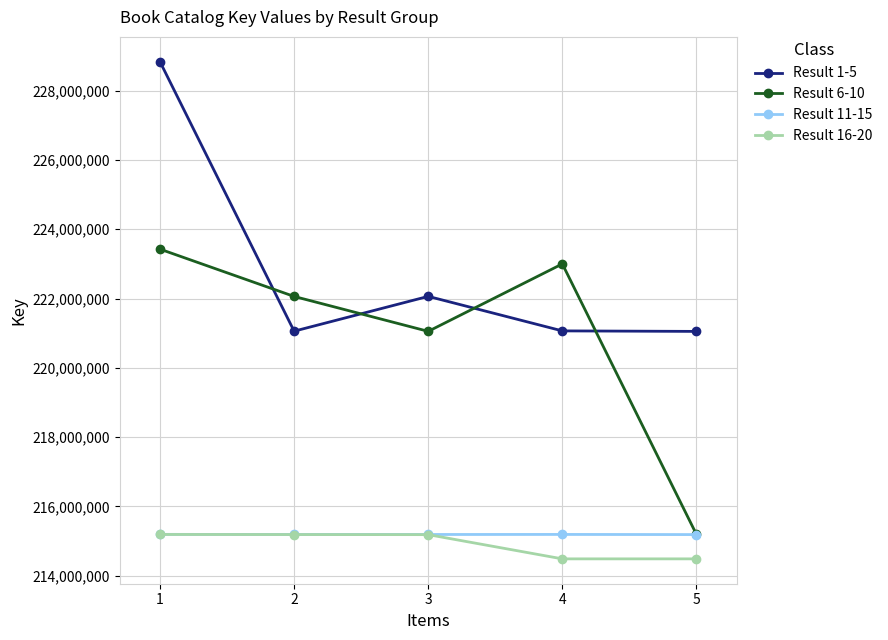

True or false: Result 16-20 and Result 1-5 intersect in this chart.

False